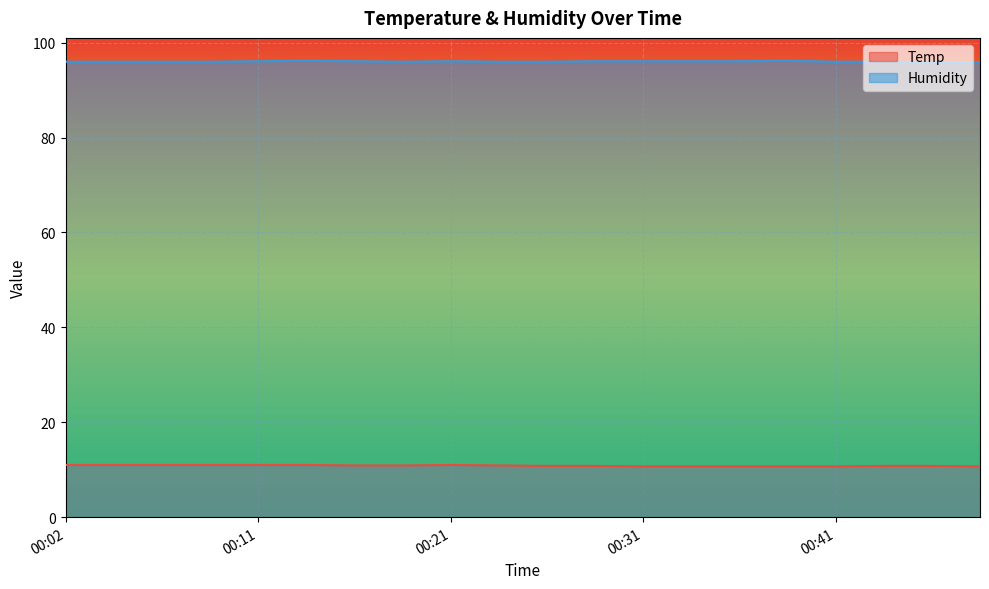

What is the approximate value of Humidity at 00:04?

96.0